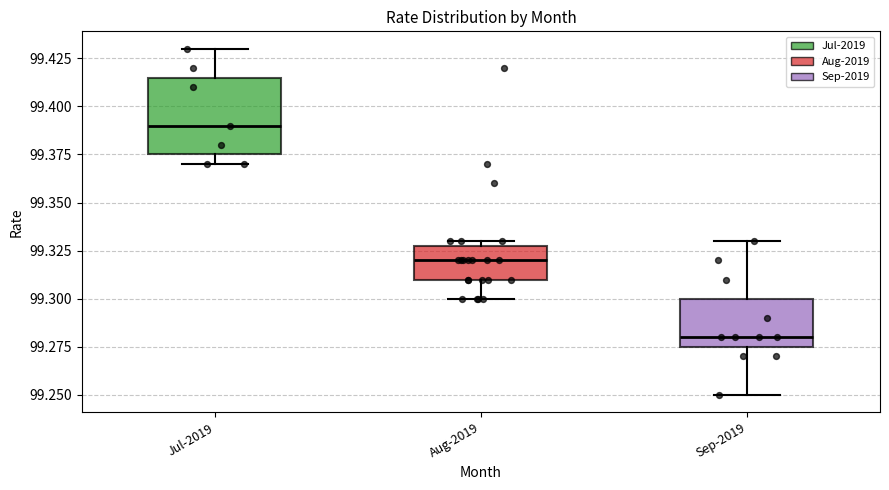

Where is the upper edge of the box for Aug-2019 on the y-axis? The values are not printed on the chart, so give them approximately, as read against the axis.

99.330